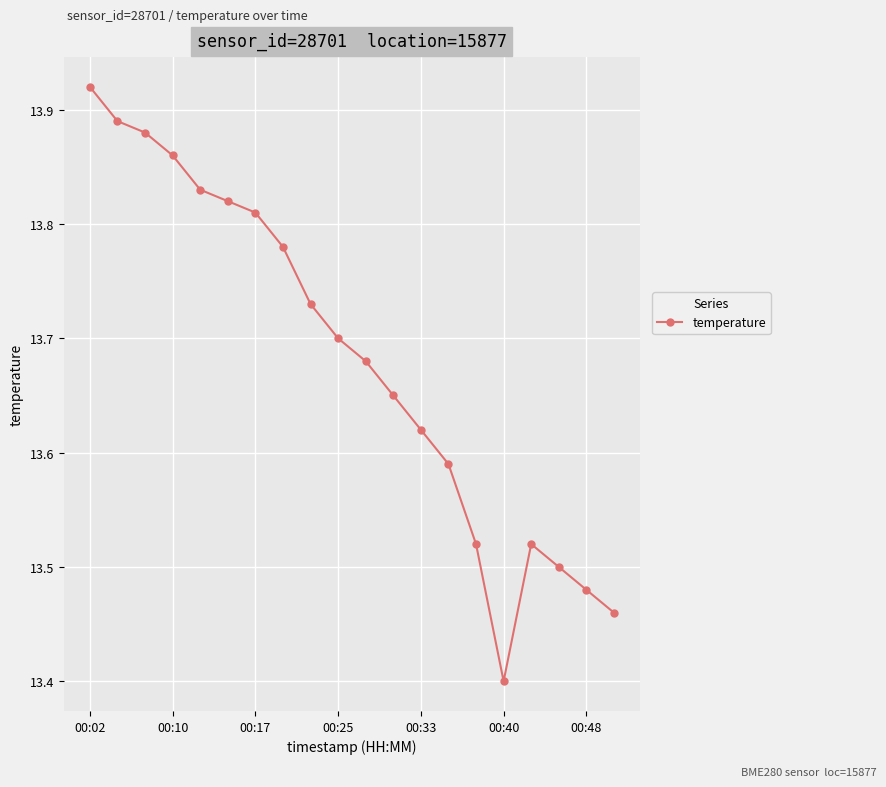

How many values are between 13 and 14?

20